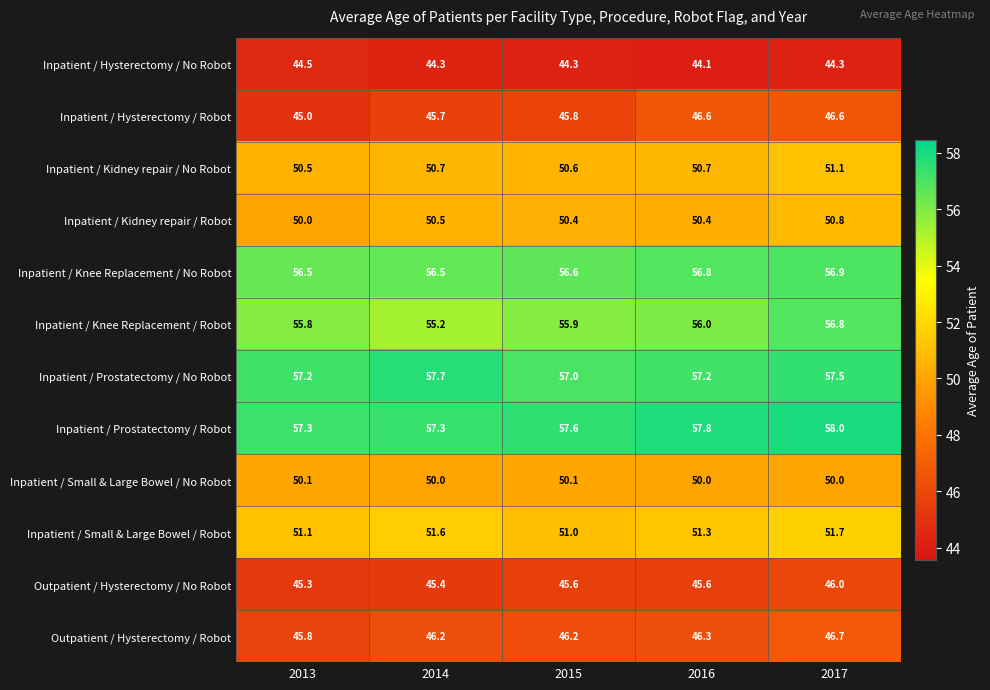

List the series in order of their peak value, lowest first.

Inpatient / Hysterectomy / No Robot, Outpatient / Hysterectomy / No Robot, Inpatient / Hysterectomy / Robot, Outpatient / Hysterectomy / Robot, Inpatient / Small & Large Bowel / No Robot, Inpatient / Kidney repair / Robot, Inpatient / Kidney repair / No Robot, Inpatient / Small & Large Bowel / Robot, Inpatient / Knee Replacement / Robot, Inpatient / Knee Replacement / No Robot, Inpatient / Prostatectomy / No Robot, Inpatient / Prostatectomy / Robot